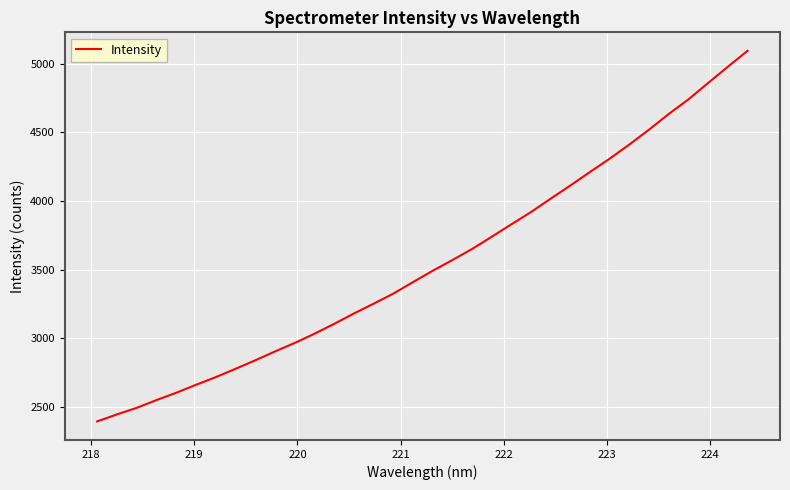

What is the maximum value shown in the chart?

5093.2